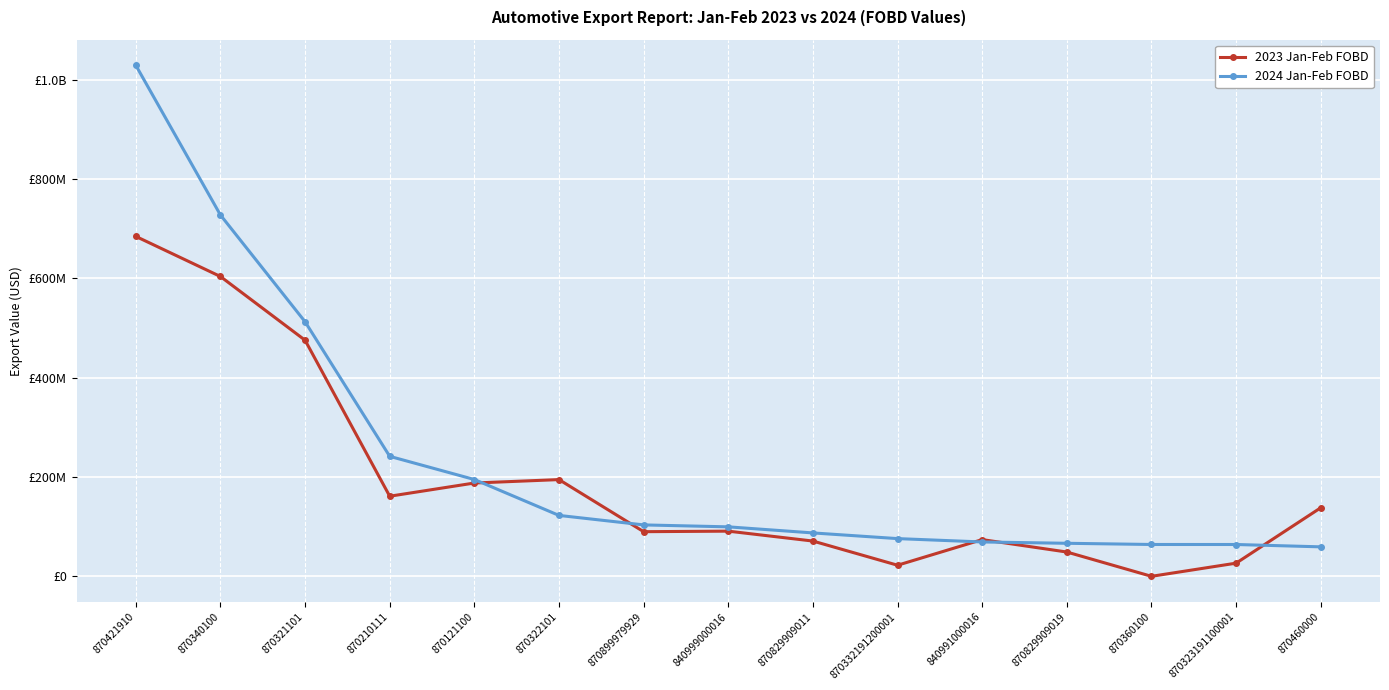

What is the difference between the highest and lowest values at 870421910?

344612404.0